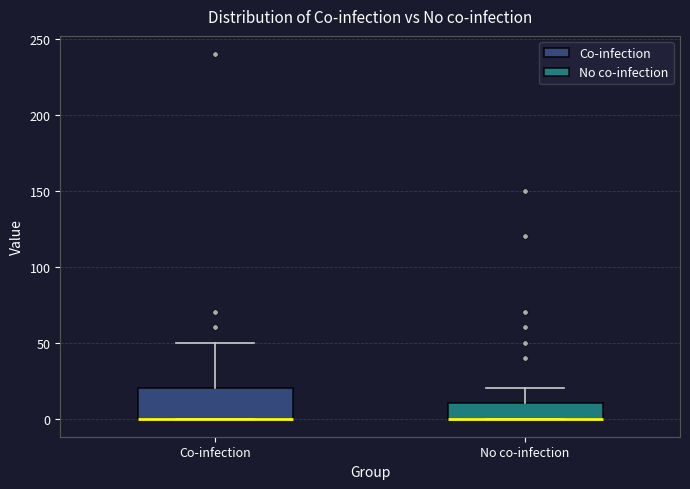

Reading left to right, transcribe this box plot: for each box, give where its median line is, the range the box spans, and where its two whiskers end, as read against the y-axis. The values are not printed on the chart, so give them approximately, as read against the axis.

Co-infection: median 0 (drawn on the box's lower edge), box 0 to 20, whiskers 0 to 50
No co-infection: median 0 (drawn on the box's lower edge), box 0 to 10, whiskers 0 to 20